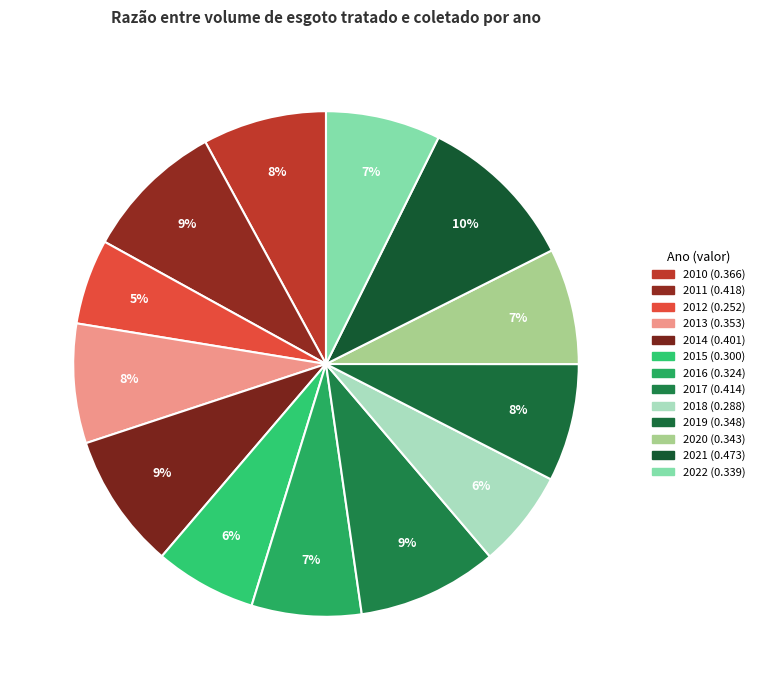

What percentage is the 2022 slice, to the nearest percent?

7%